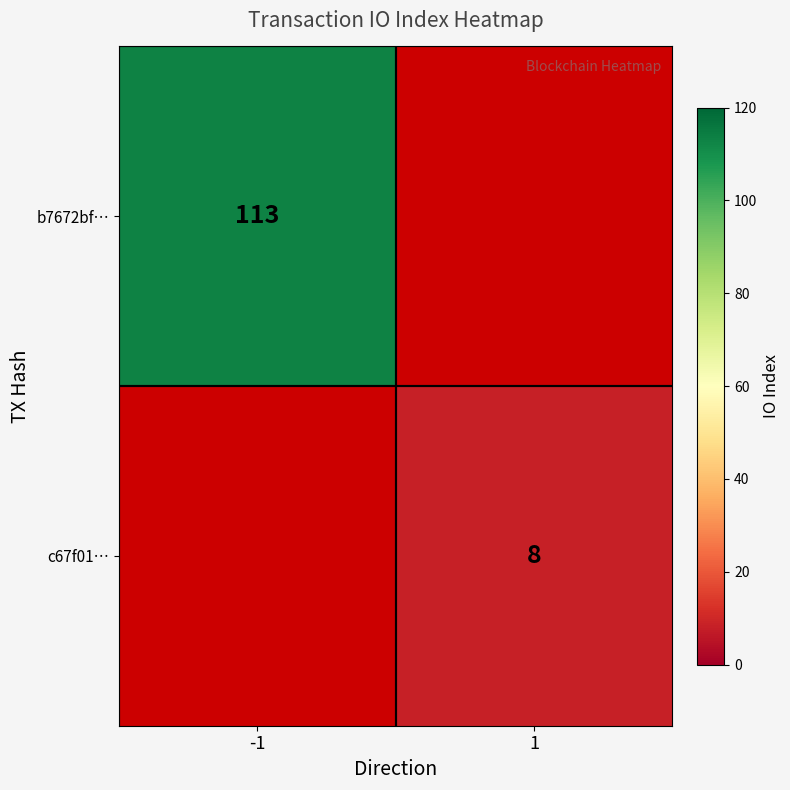

True or false: c67f01… has a value of 8 at 1.

True